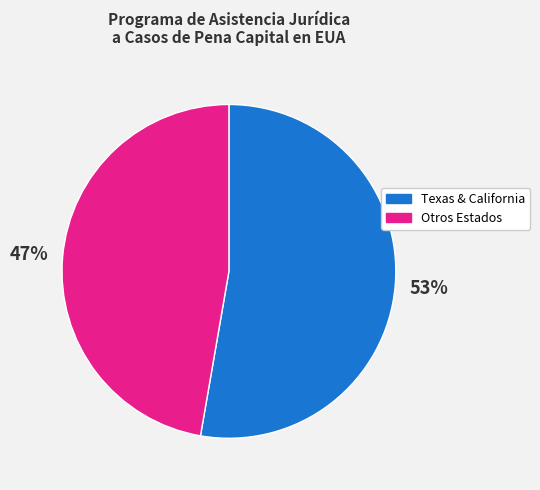

What is the smallest slice in the pie chart?

Otros Estados